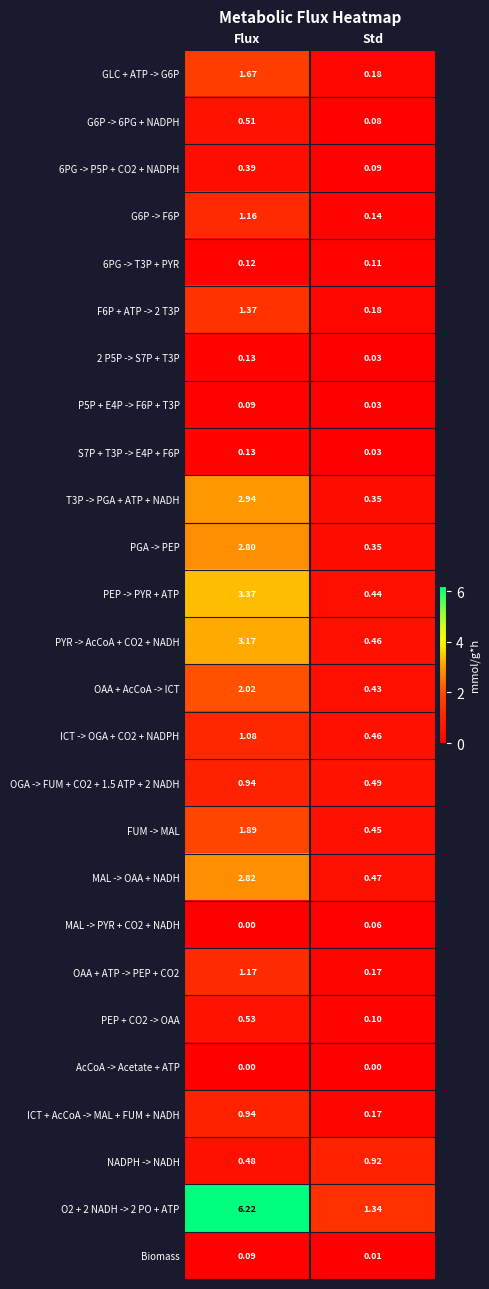

Where is P5P + E4P -> F6P + T3P nearest to the value 0?

Std